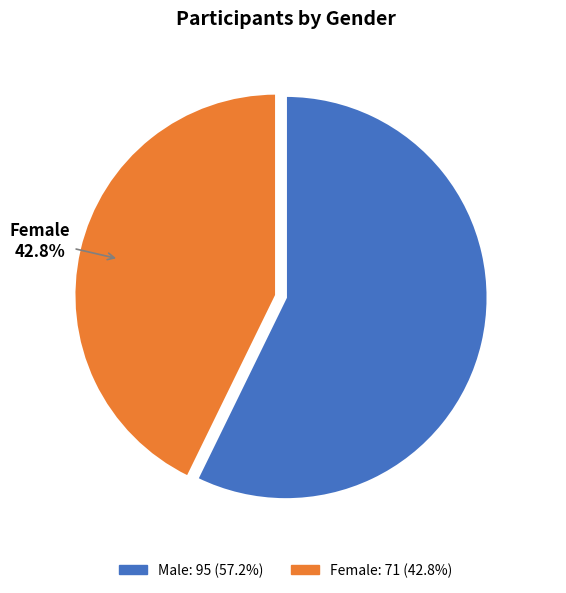

To the nearest percent, what is the difference between the Female and Male slice percentages?

14%